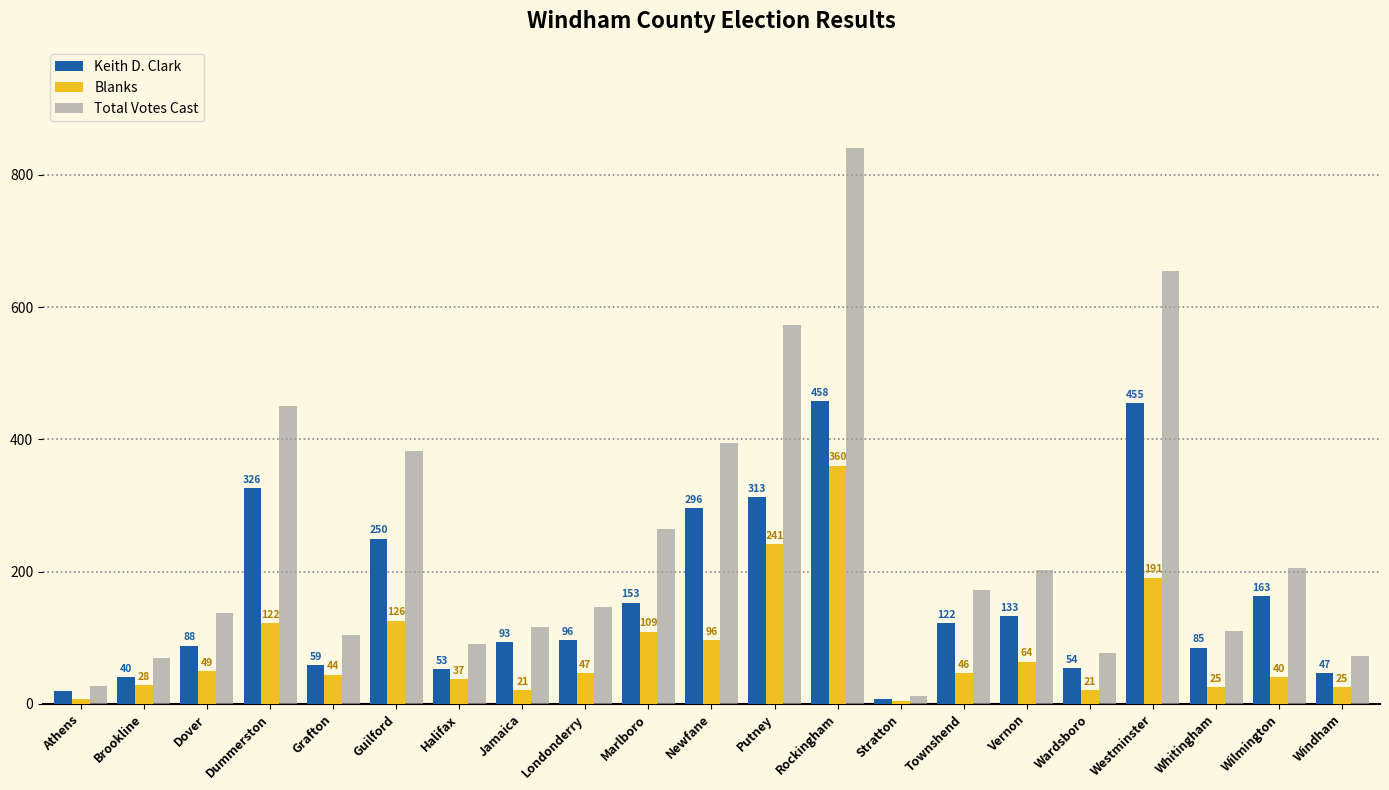

What is the difference between the Blanks values at Londonderry and Putney?

194